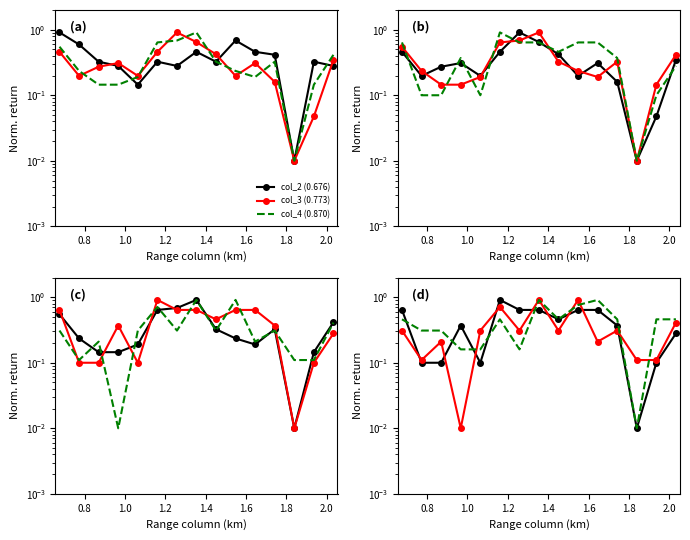

What is the sum of all col_3 (0.773) values?

5.0